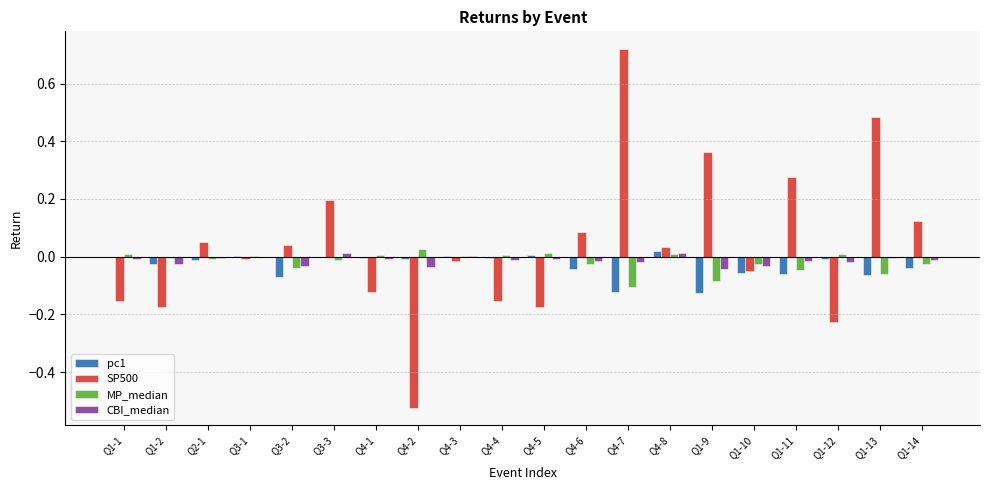

Is the value of MP_median at Q4-7 greater than the value of SP500 at Q4-8?

No